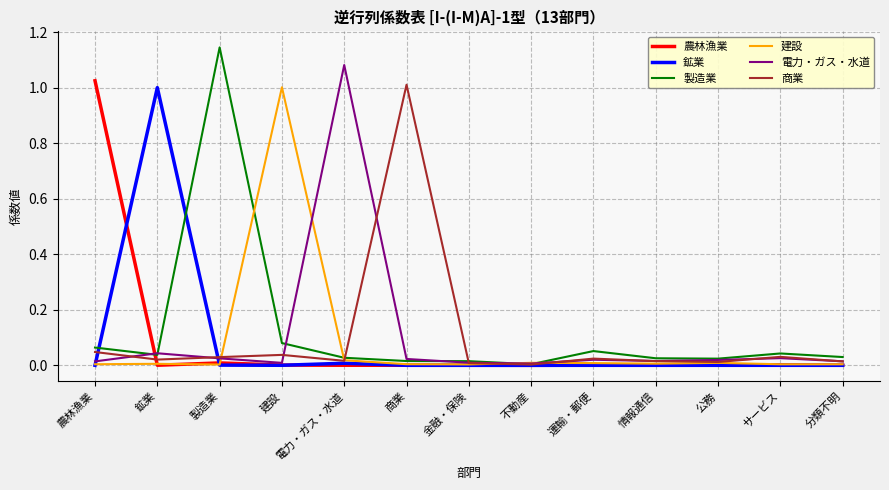

Which series changed the most between 農林漁業 and 公務?

農林漁業